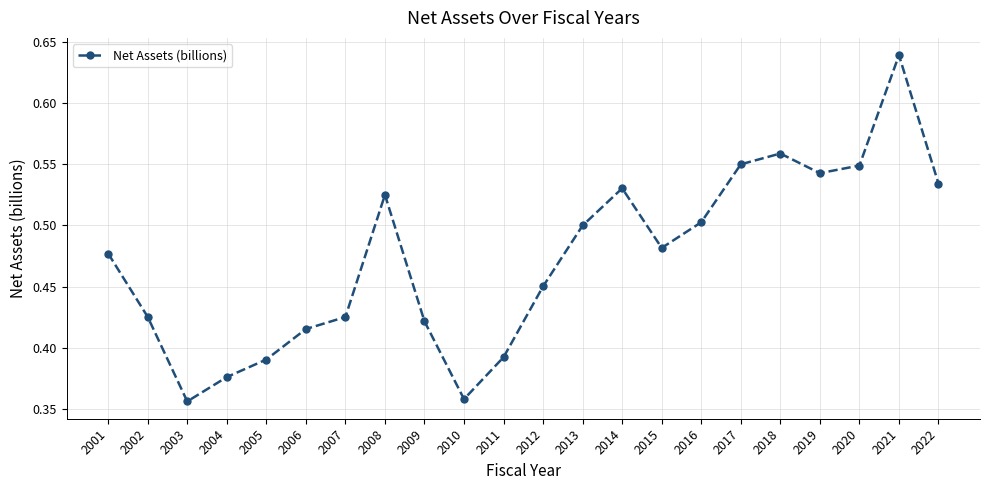

Which category has the highest value across all series?

2021